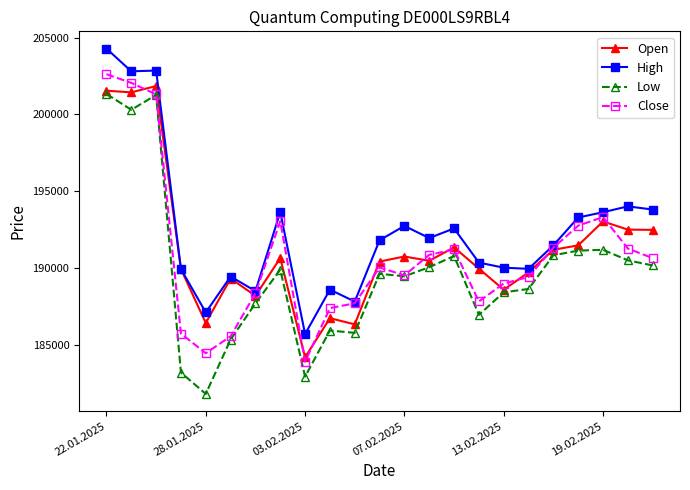

True or false: Open has more than 2 points higher than both neighbors.

True